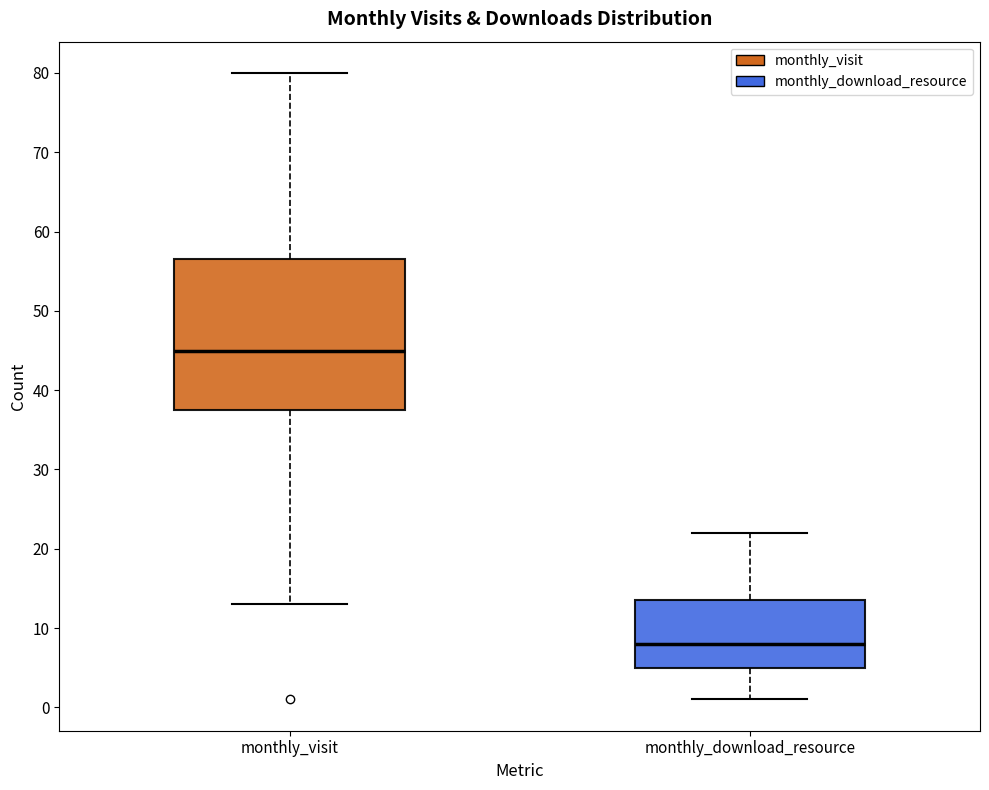

Which box is the tallest, from its lower edge to its upper edge?

monthly_visit